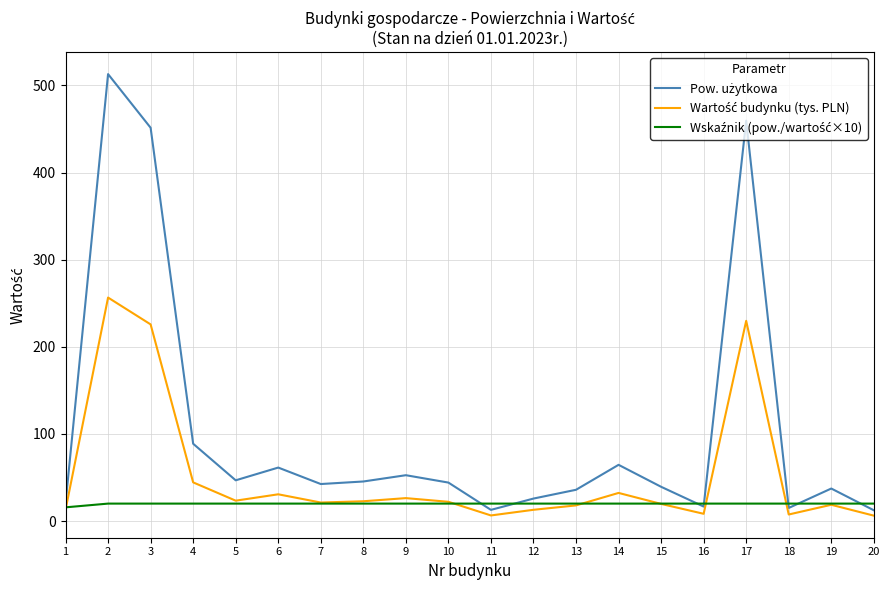

What is the difference between the highest and lowest values at 4?

68.7